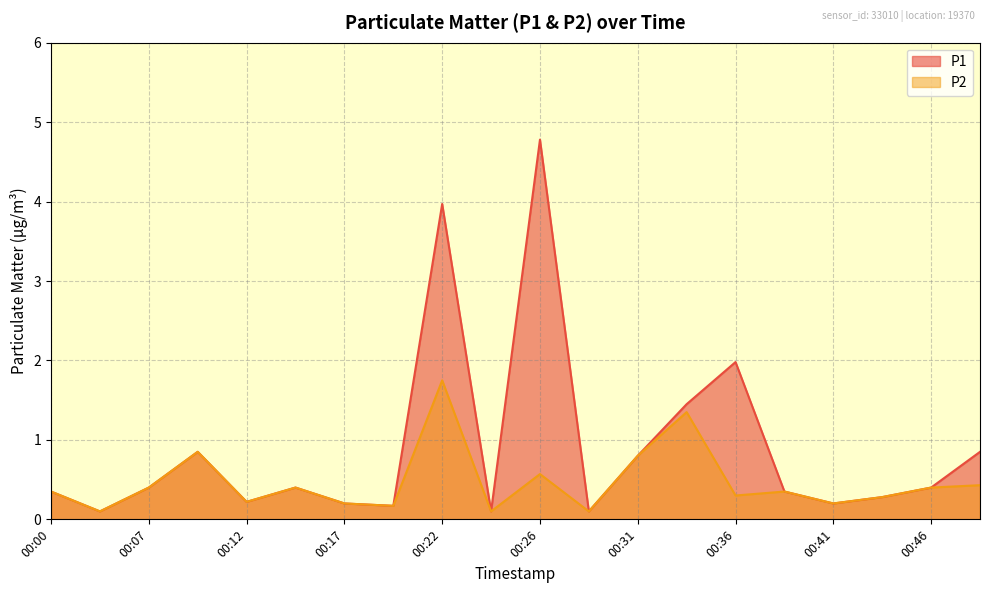

The value of P1 at 00:36 is 0.9. True or false?

False